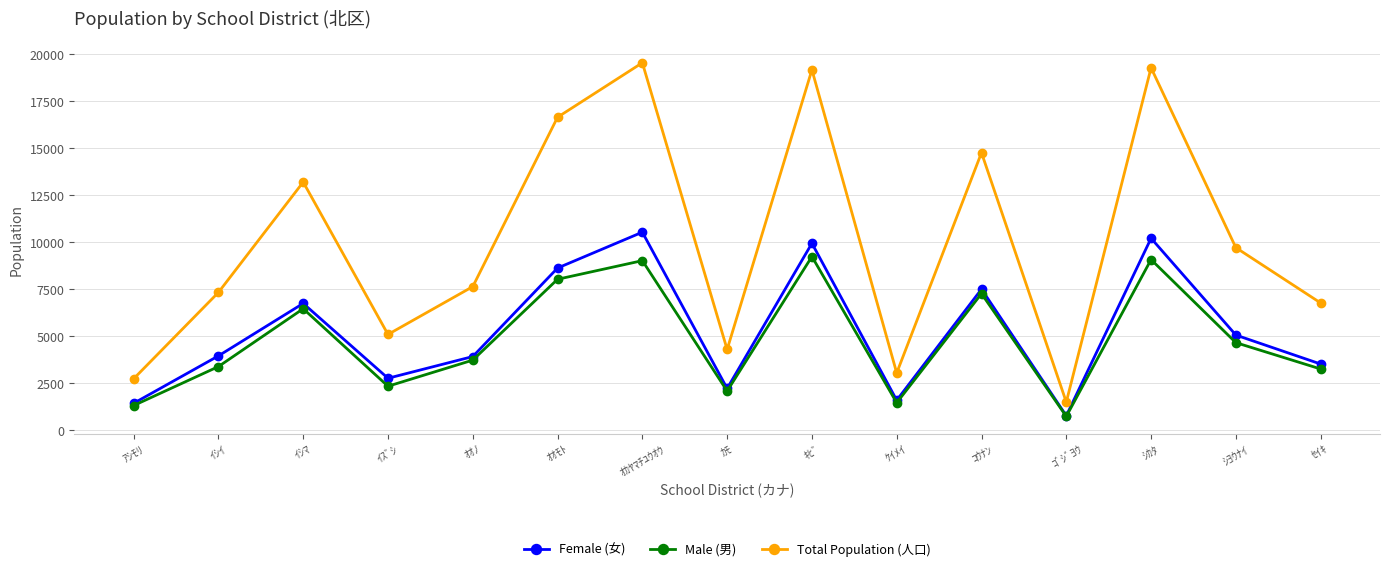

True or false: Total Population (人口) and Male (男) intersect in this chart.

False